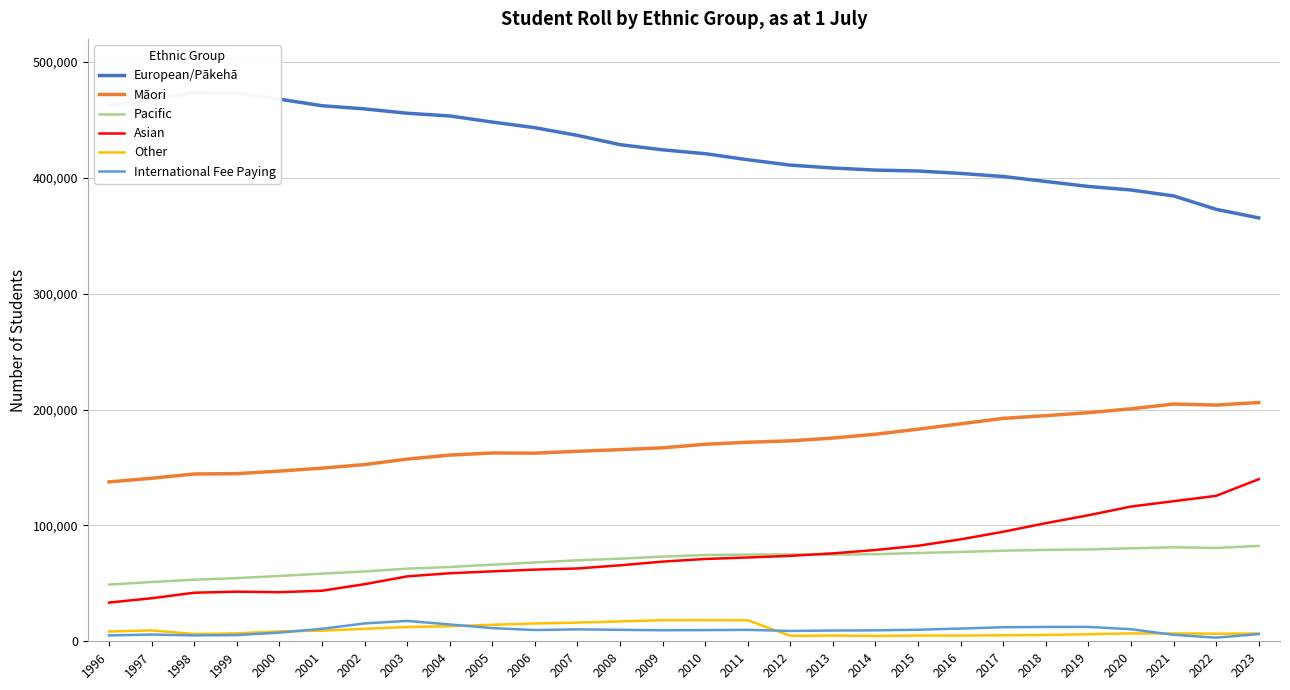

Which category has the lowest value in the Other series?

2014